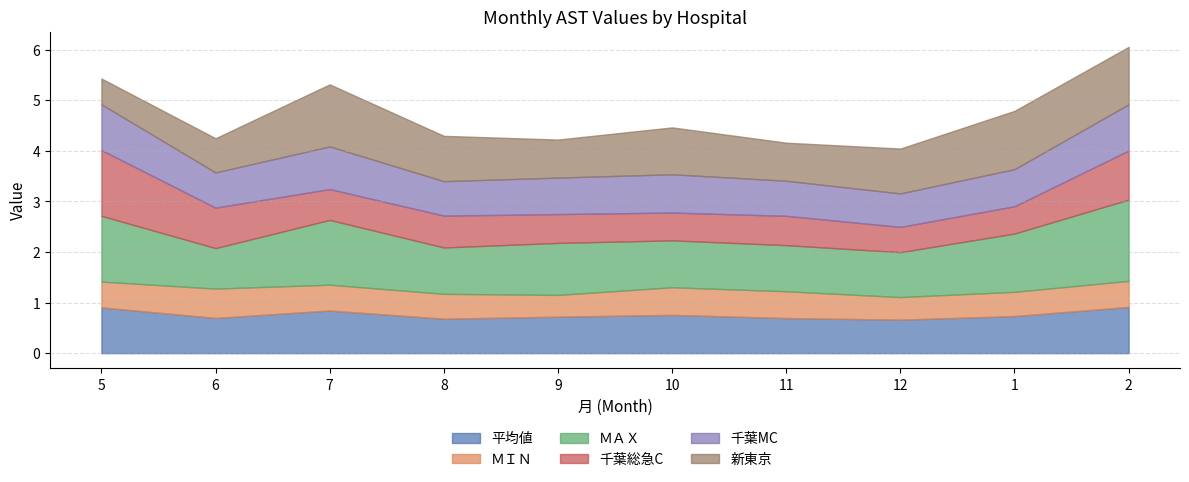

Which series has the widest spread of values?

ＭＡＸ